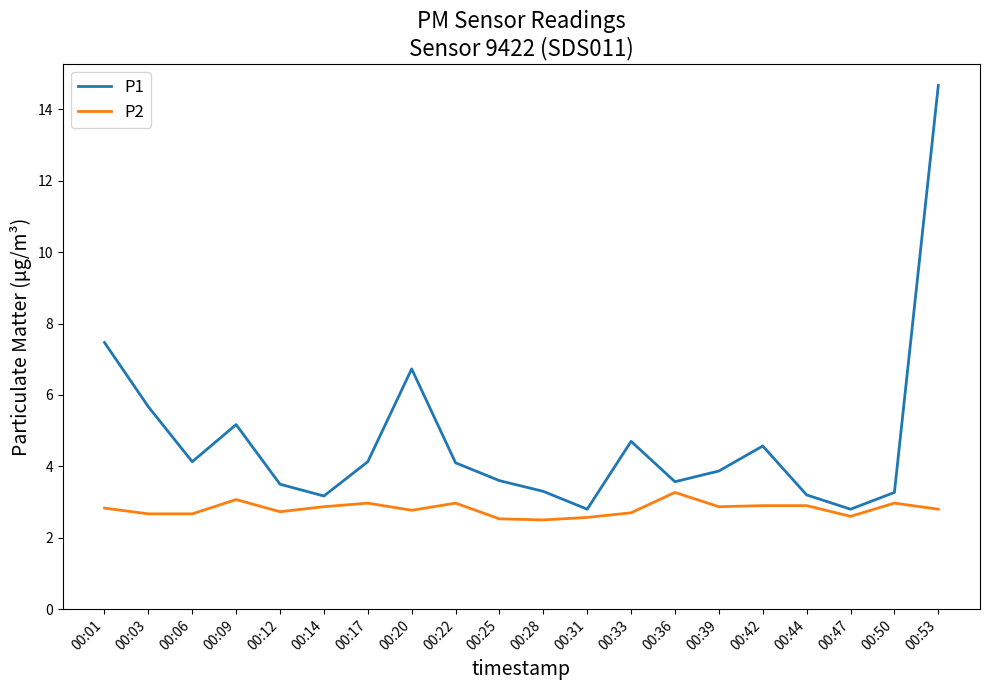

True or false: P1 and P2 cross at least once.

False